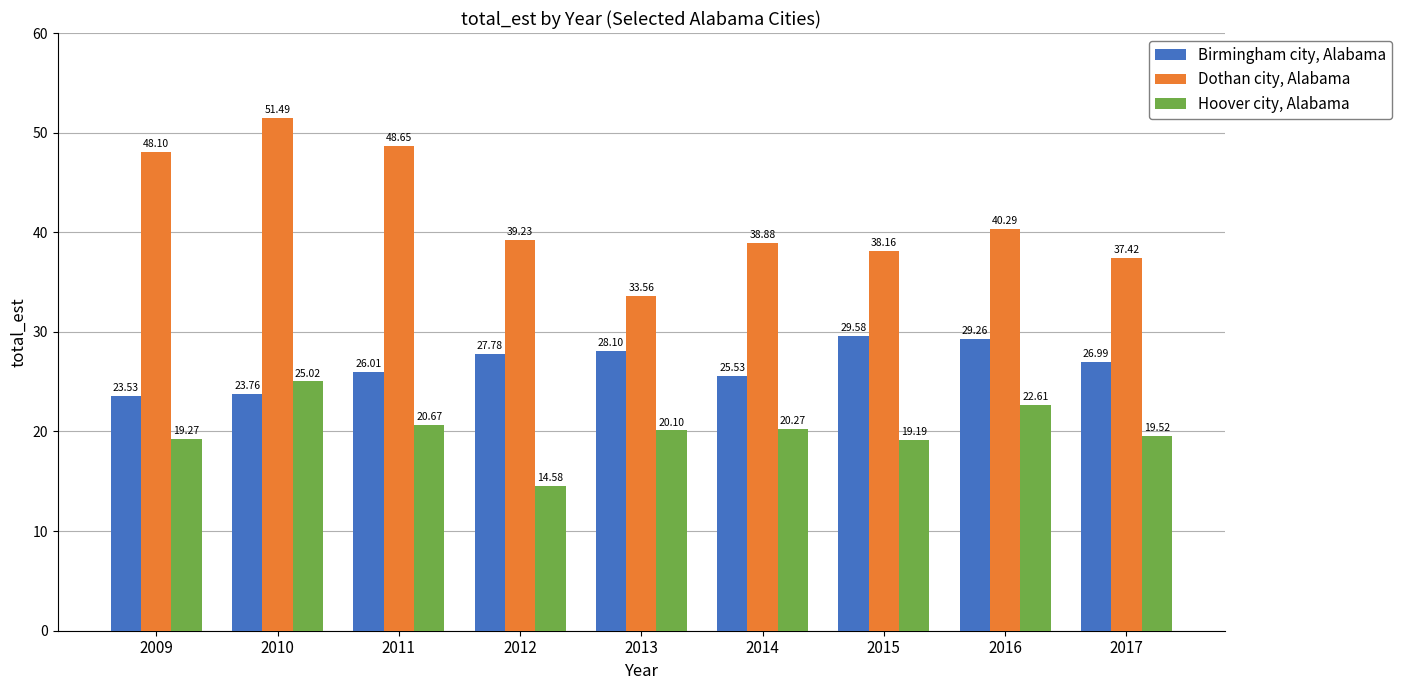

What is the approximate value of Hoover city, Alabama at 2012?

14.6